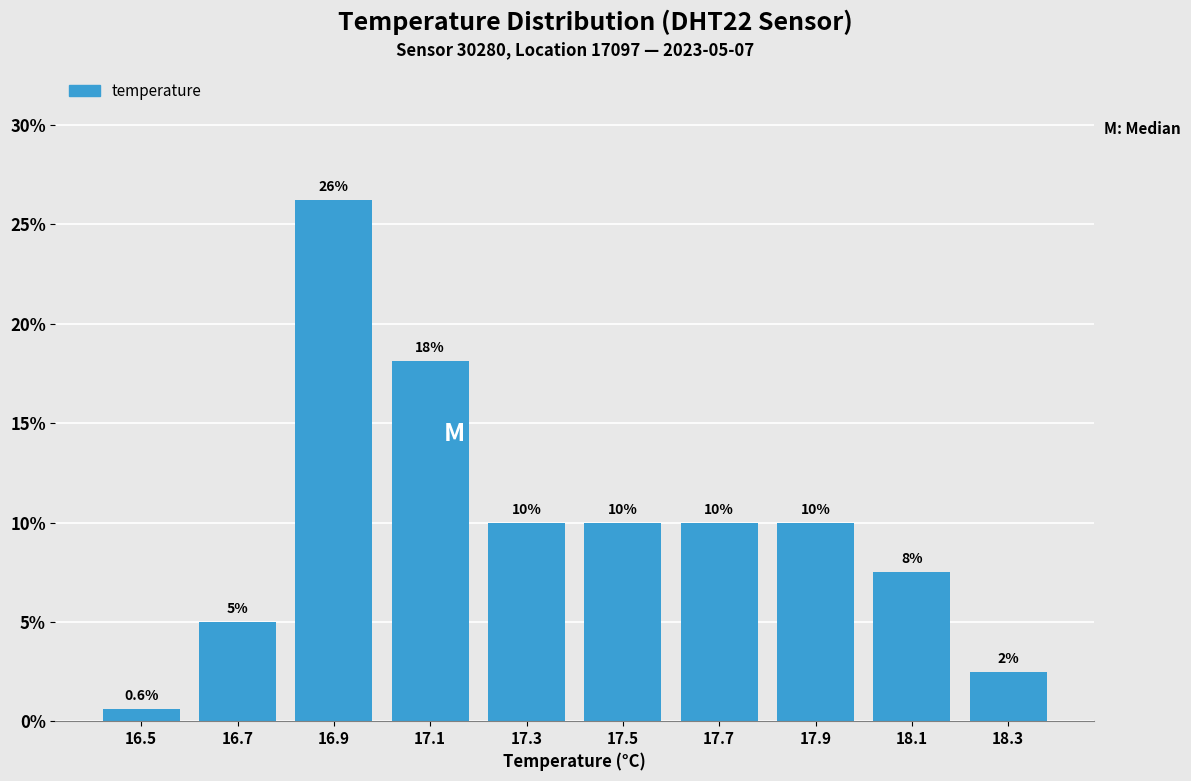

Over which range of the x-axis is the bar tallest?

16.8 to 17.0